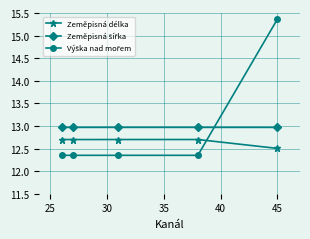

What is the average value of the Zeměpisná délka series?

12.7